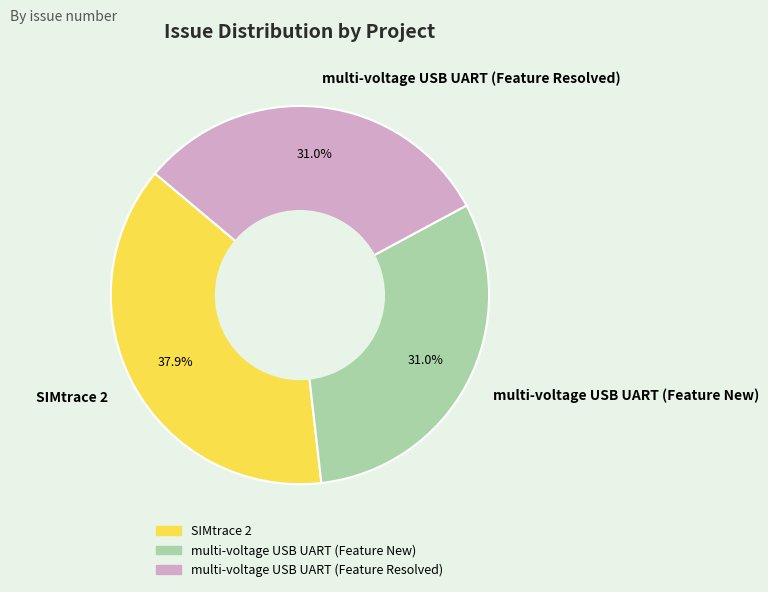

What is the ratio of the value at multi-voltage USB UART (Feature New) to the value at SIMtrace 2?

0.8